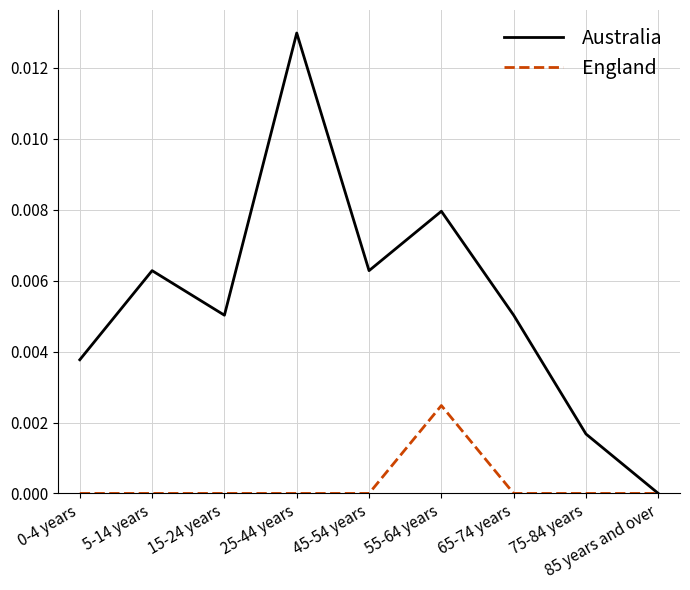

What position from the right is 25-44 years?

6